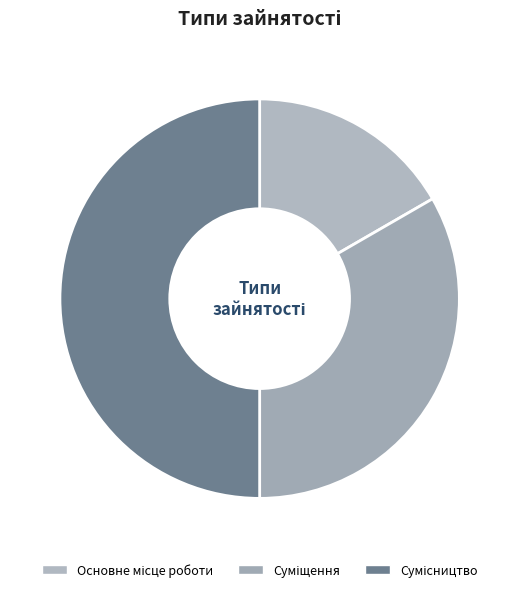

Which slice is the smallest?

Основне місце роботи